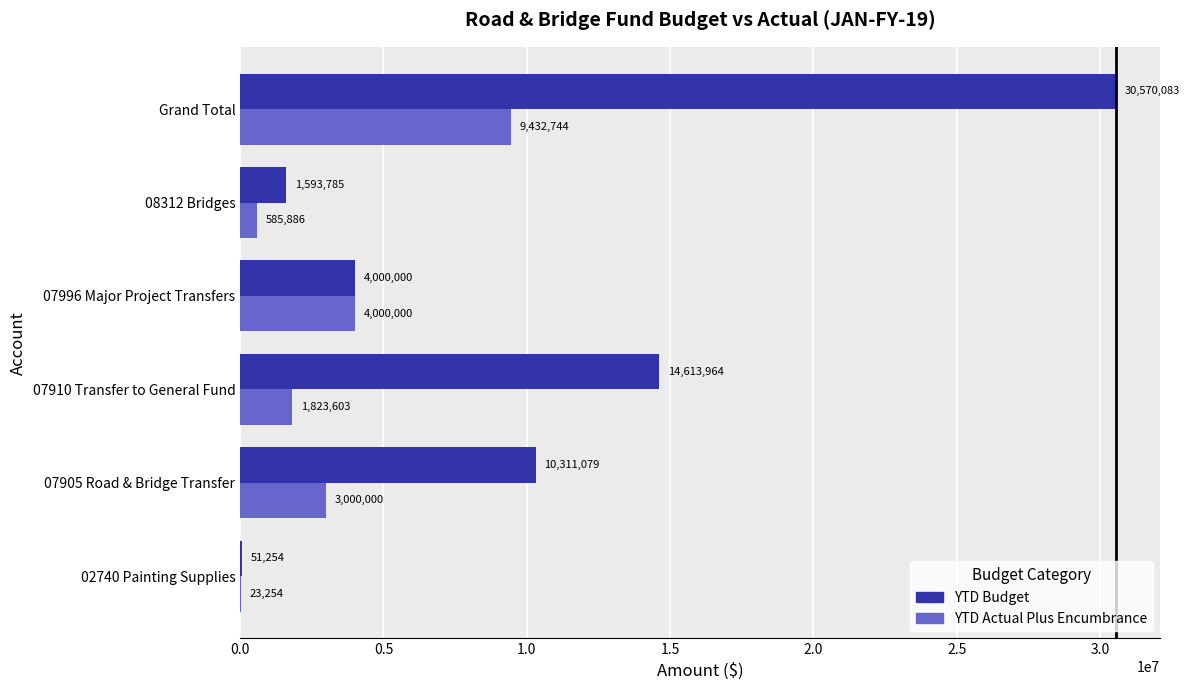

What are all the series names shown in the legend?

YTD Budget, YTD Actual Plus Encumbrance